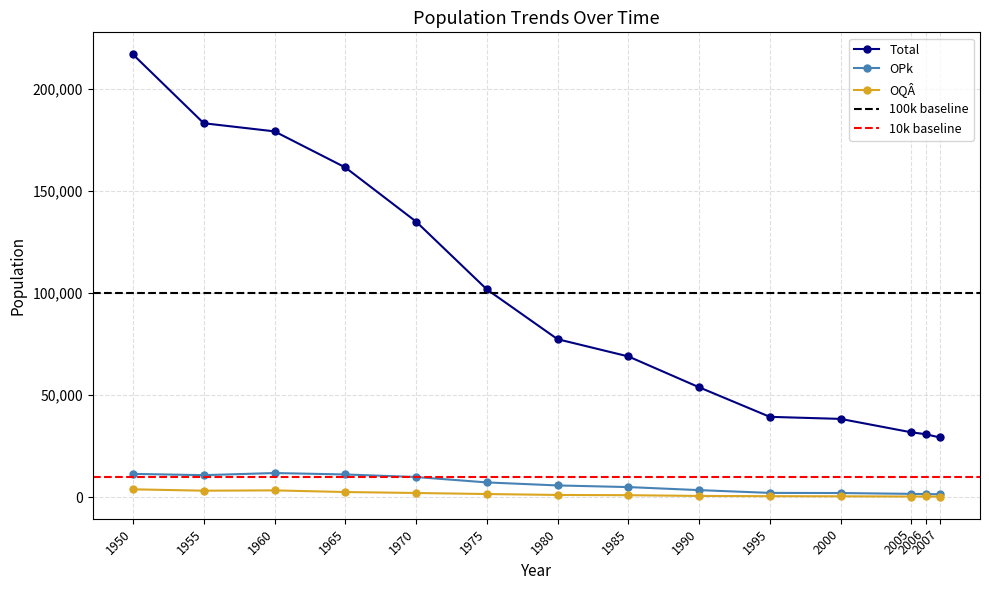

The value of Total at 1955 is 183265. True or false?

True